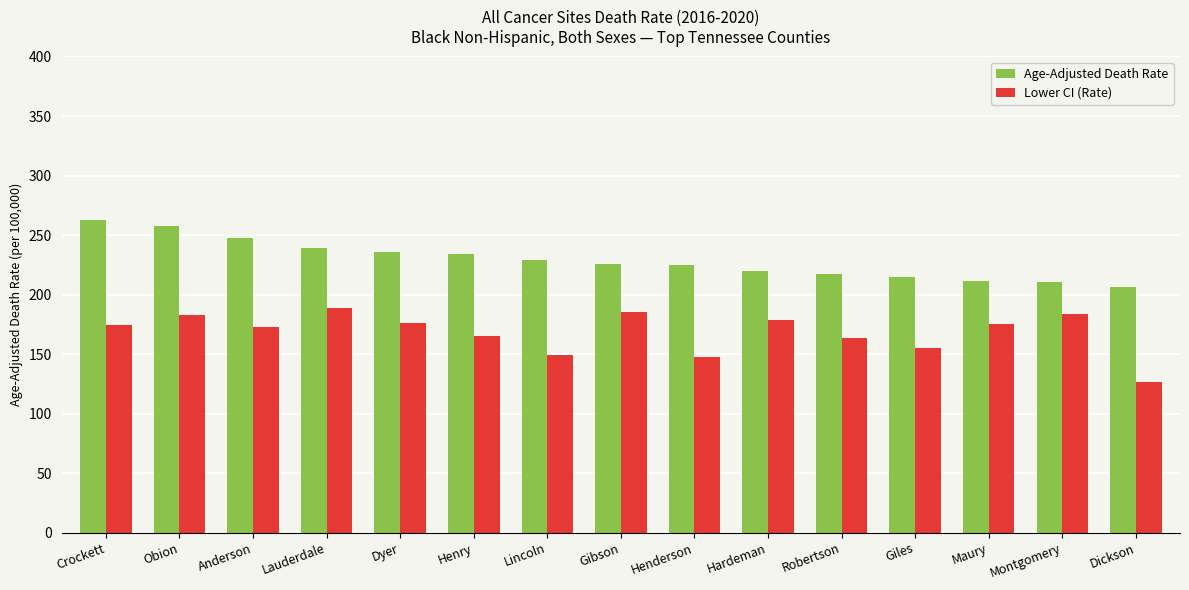

True or false: Lower CI (Rate) has a value of 188.7 at Lauderdale.

True